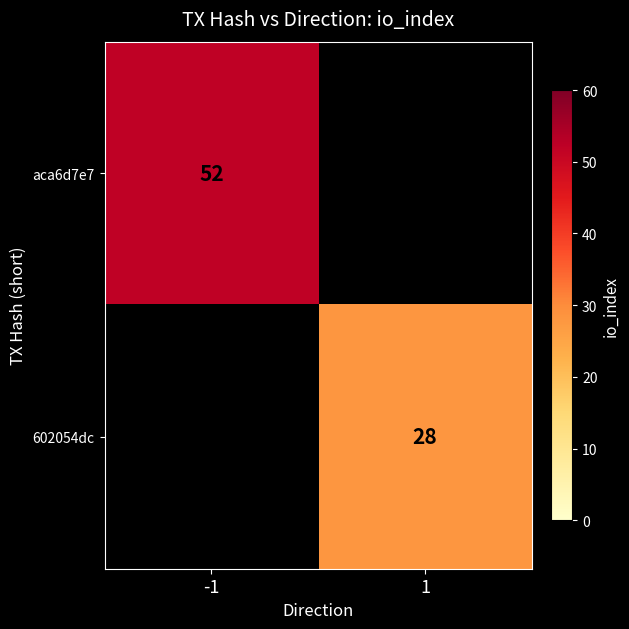

The value of 602054dc at 1 is 28. True or false?

True